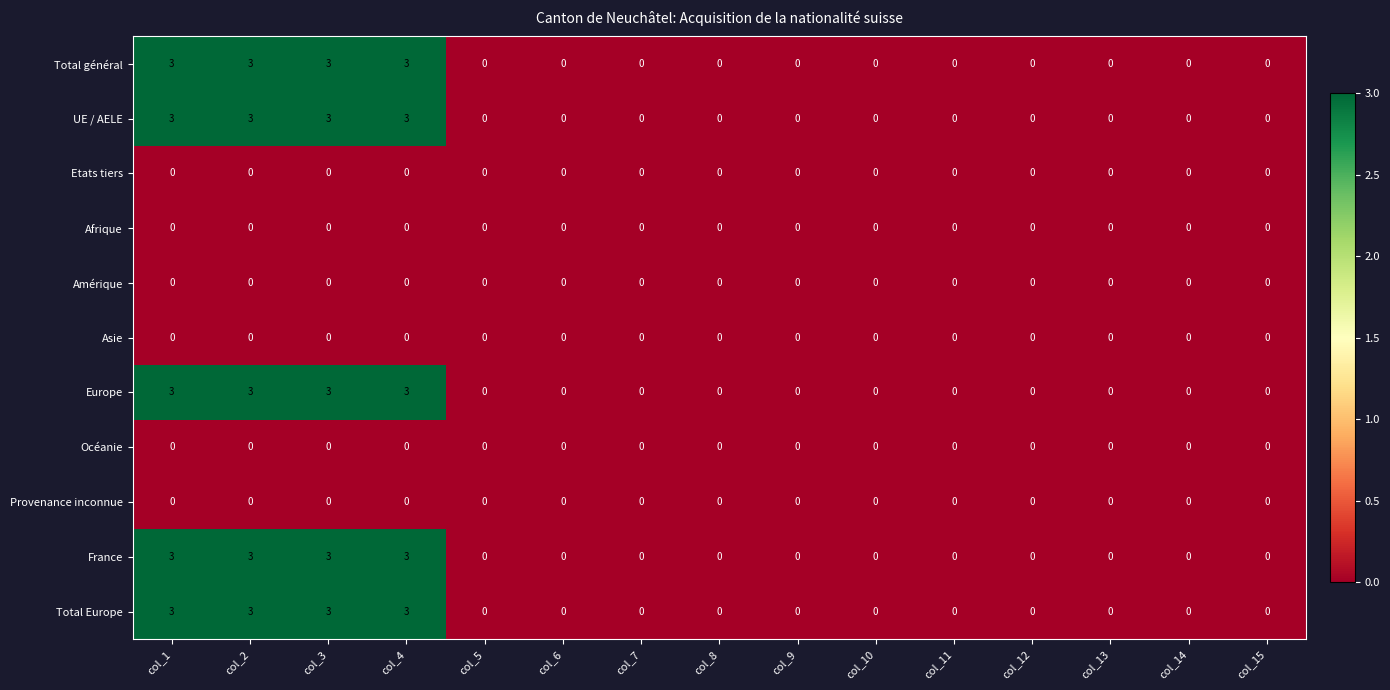

What is the total value across all series at col_3?

15